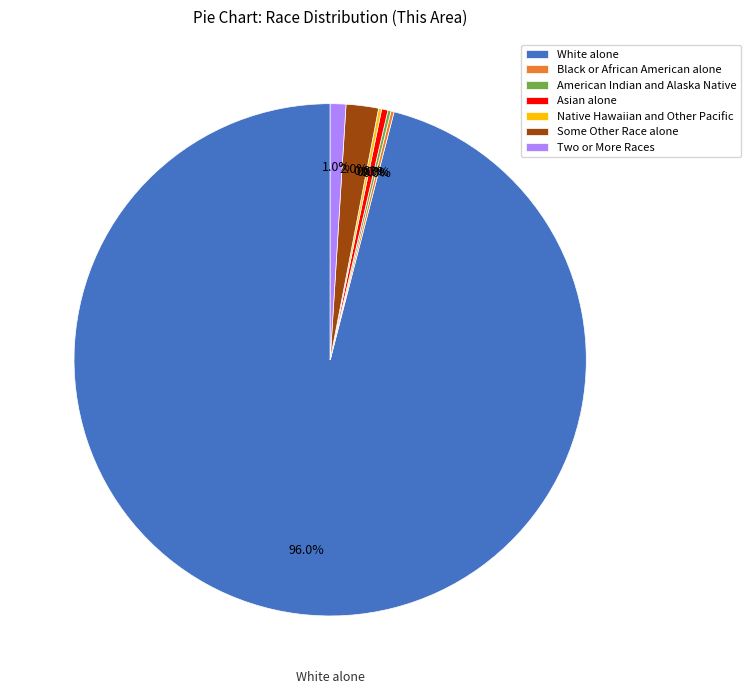

What is the ratio of the value at Native Hawaiian and Other Pacific to the value at Black or African American alone?

1.0